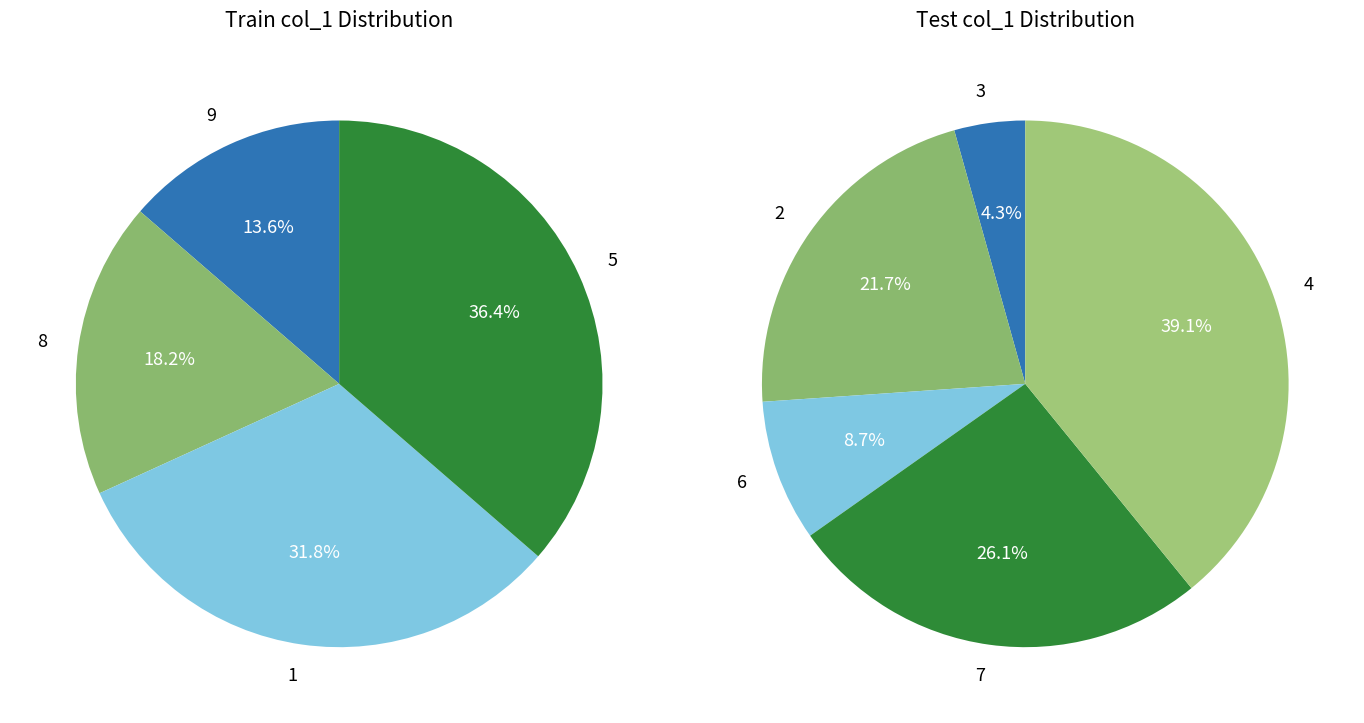

Which has a higher value, 6 or 1?

1